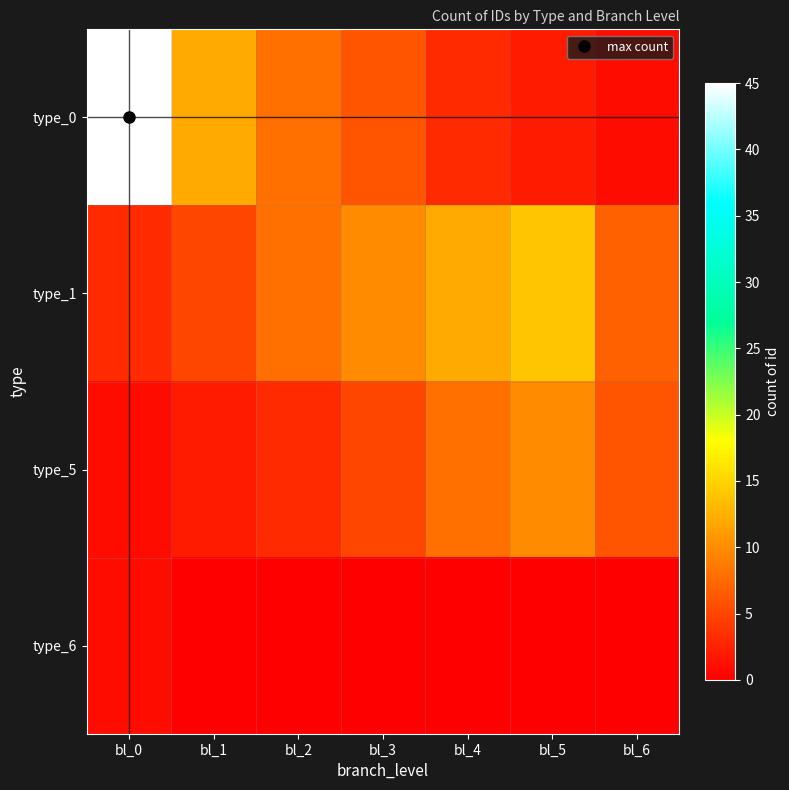

What is the greatest value displayed?

45